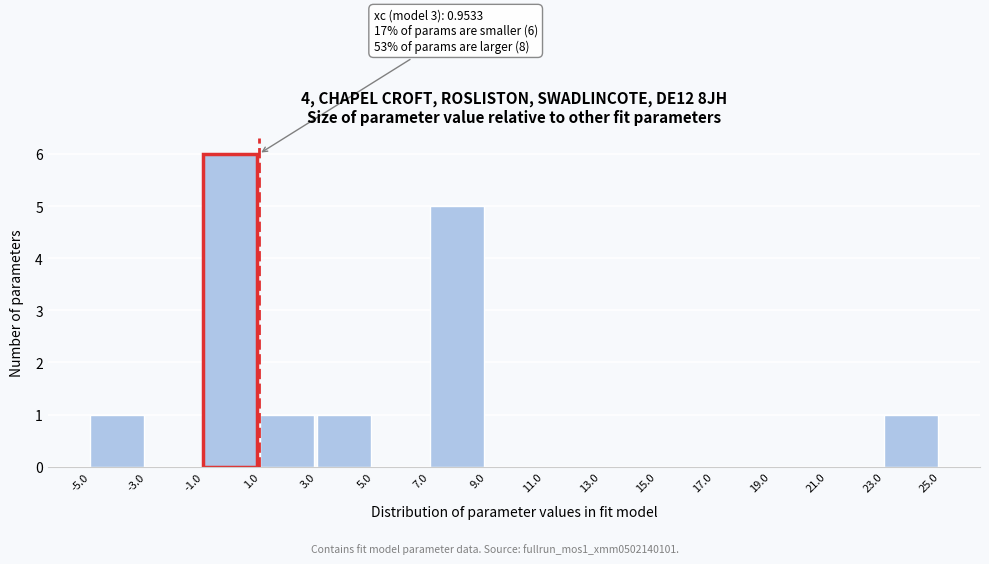

Which range on the x-axis has the tallest bar?

-1.0 to 1.0